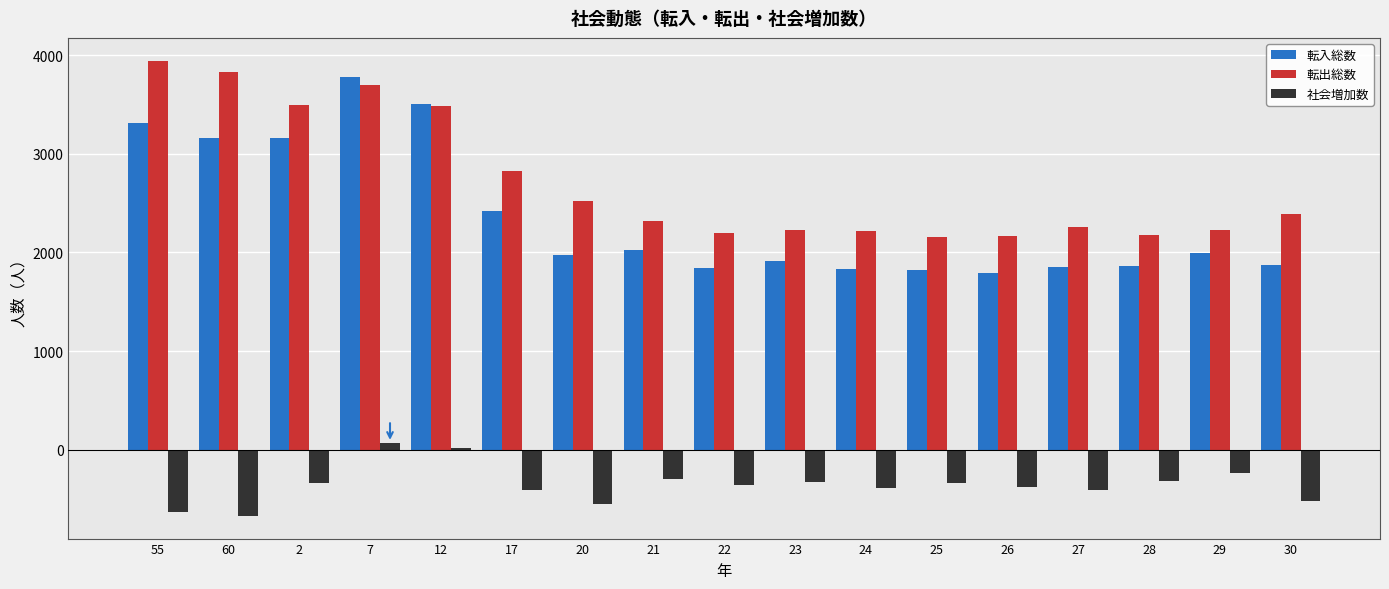

Rank the series at 26 from lowest to highest value.

社会増加数, 転入総数, 転出総数